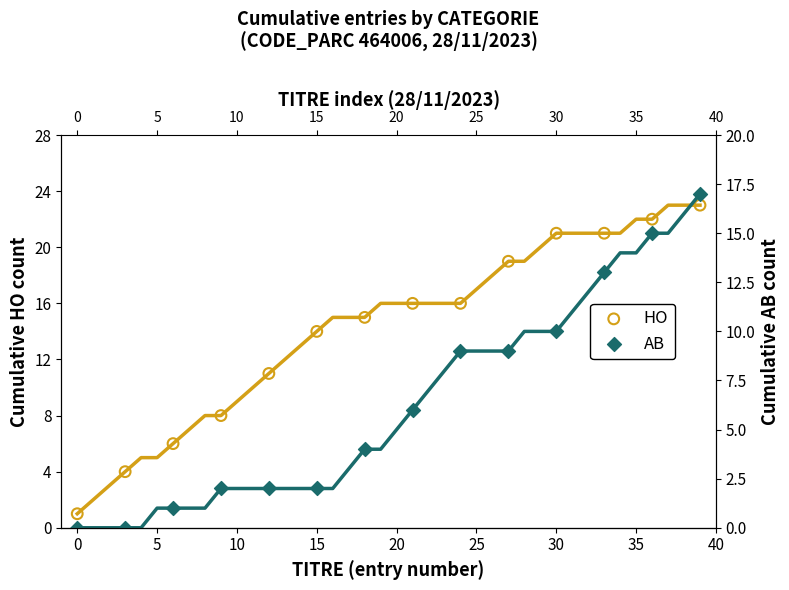

Which series has the largest total across all categories?

HO